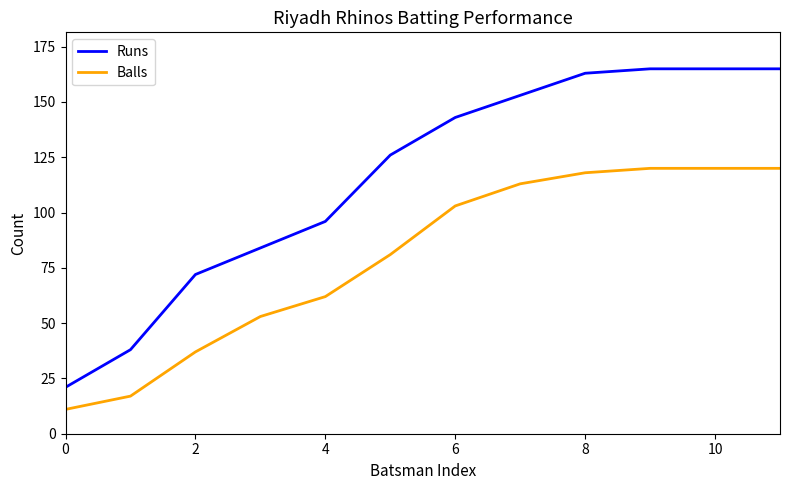

Does the chart have visible grid lines?

No